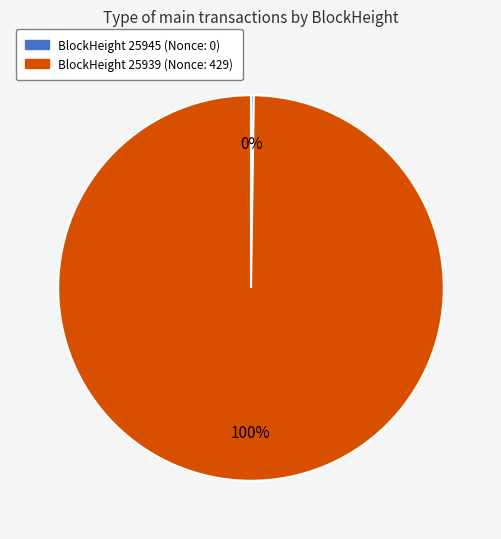

Is there a majority slice in this chart?

Yes